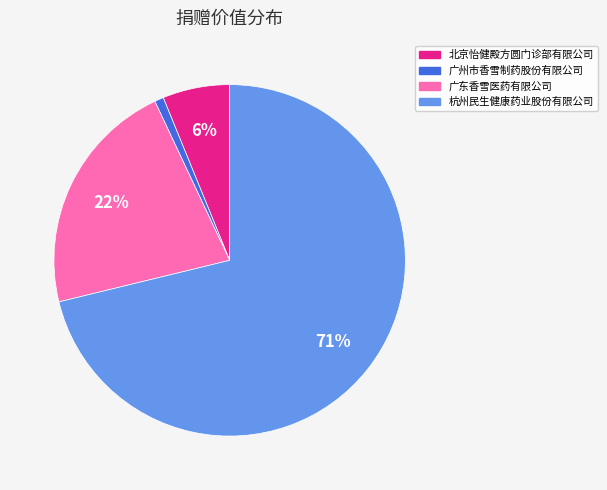

Which slice is the largest?

杭州民生健康药业股份有限公司